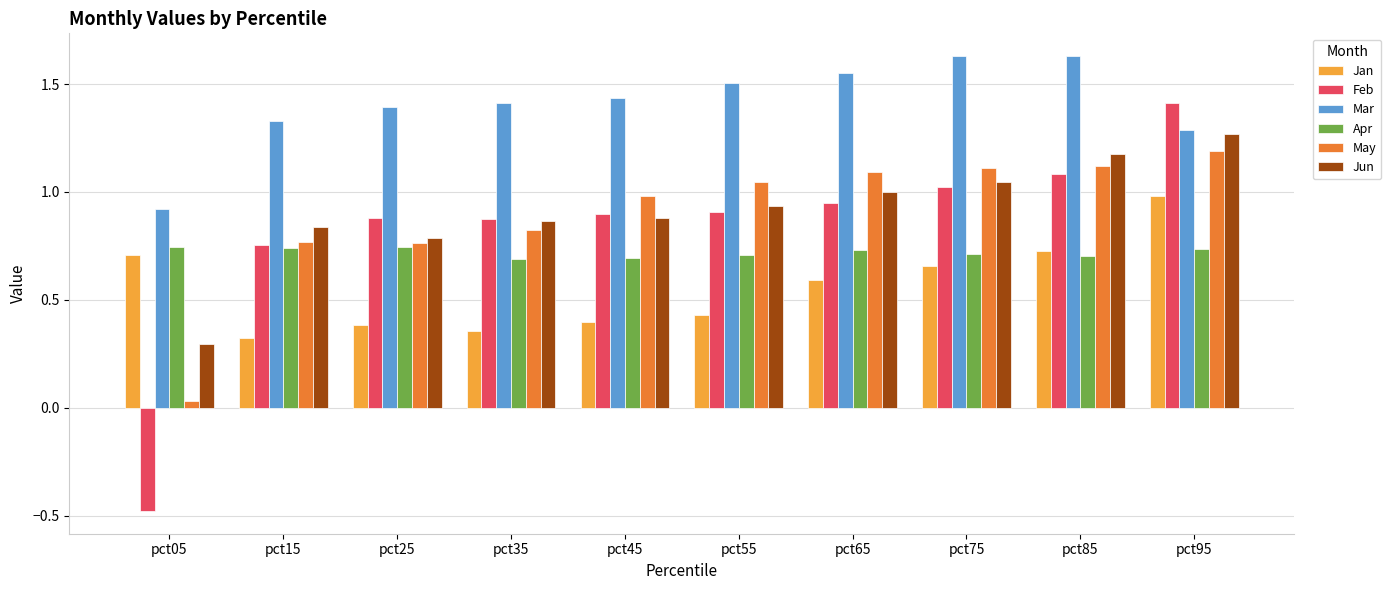

How many data points does each series have?

10